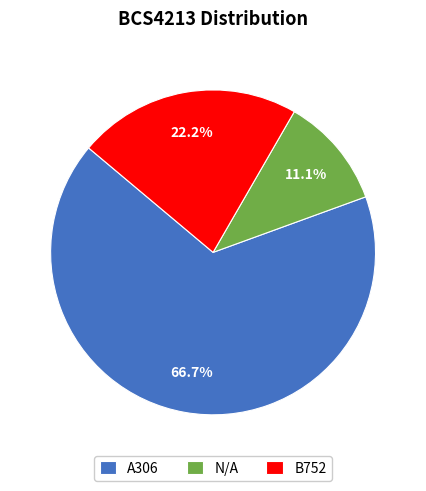

Which slice is the smallest?

N/A